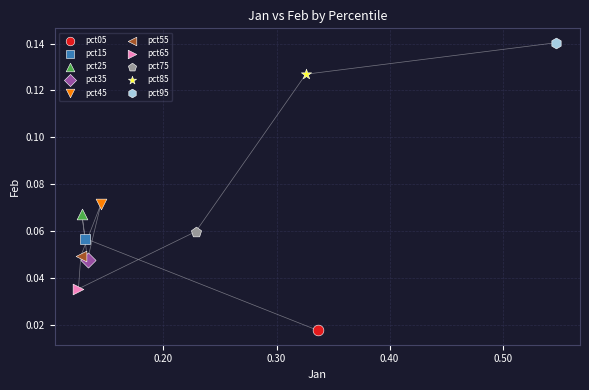

What are all the series names shown in the legend?

pct05, pct15, pct25, pct35, pct45, pct55, pct65, pct75, pct85, pct95